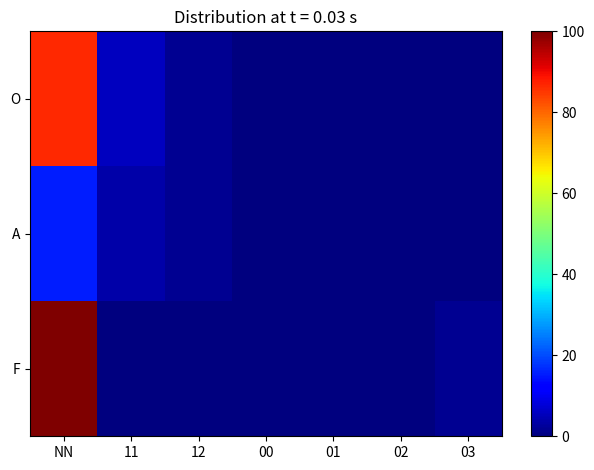

Between 11 and 02, which is larger?

11